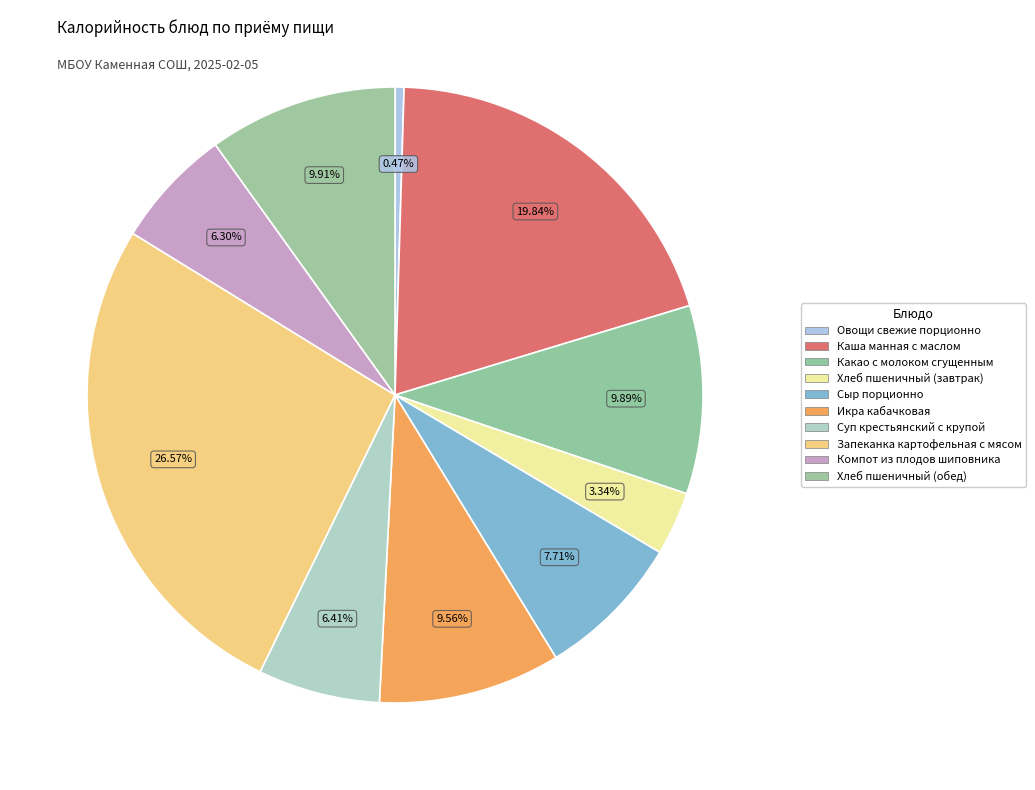

How many segments does this pie chart have?

10